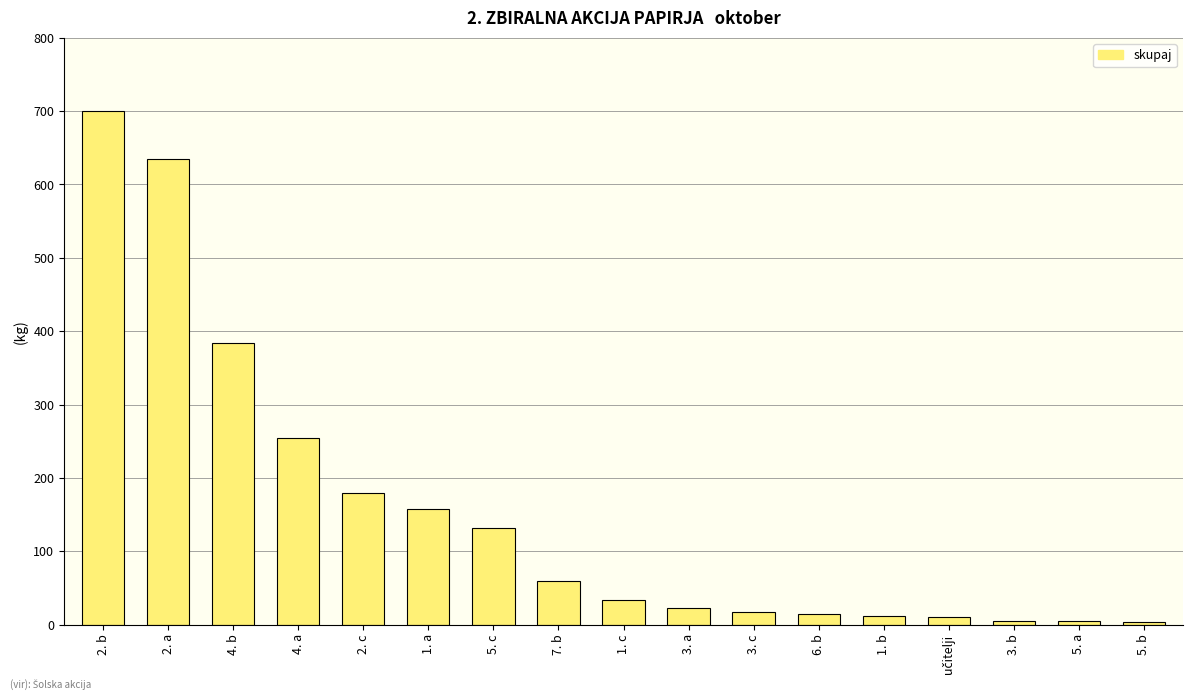

What position from the right is 2. a?

16